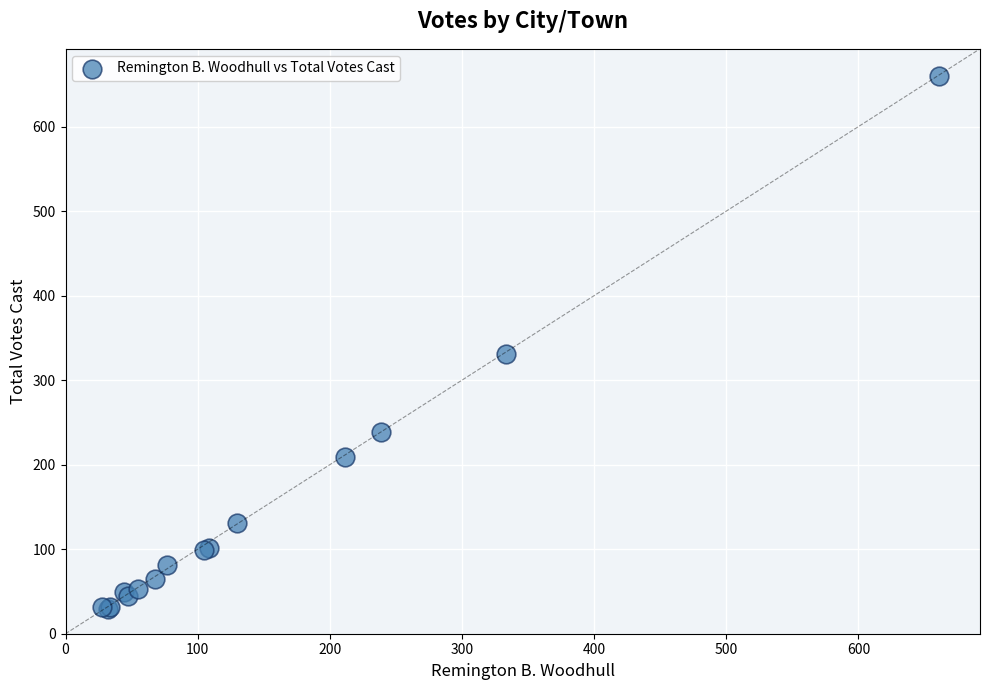

What Y value in the scatter plot is closest to 344?

330.4